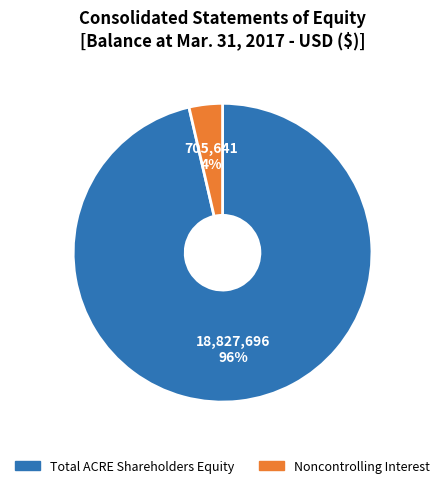

The Noncontrolling Interest slice represents 4% of the pie. True or false?

True